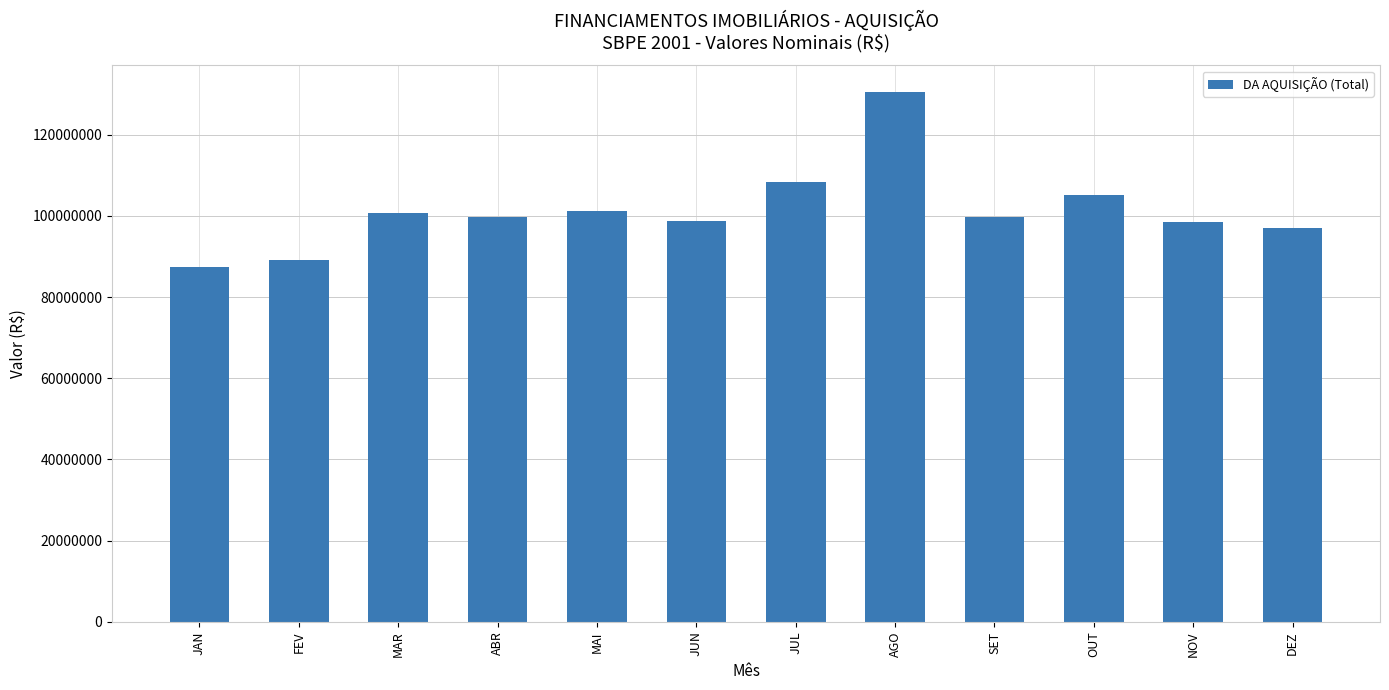

How many bars are there in total?

12